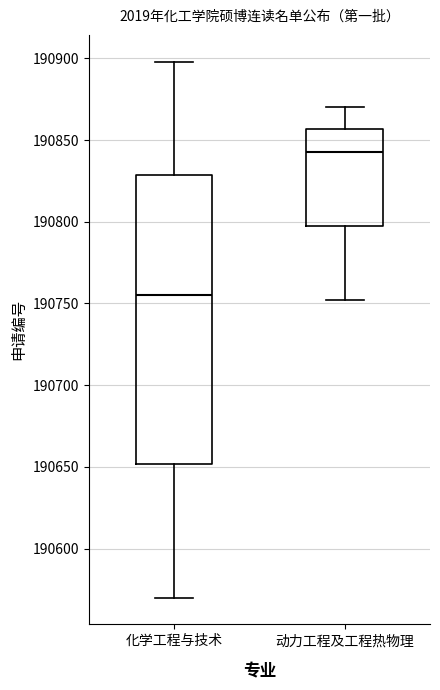

Where does the upper whisker of the box for 动力工程及工程热物理 end on the y-axis? The values are not printed on the chart, so give them approximately, as read against the axis.

190870